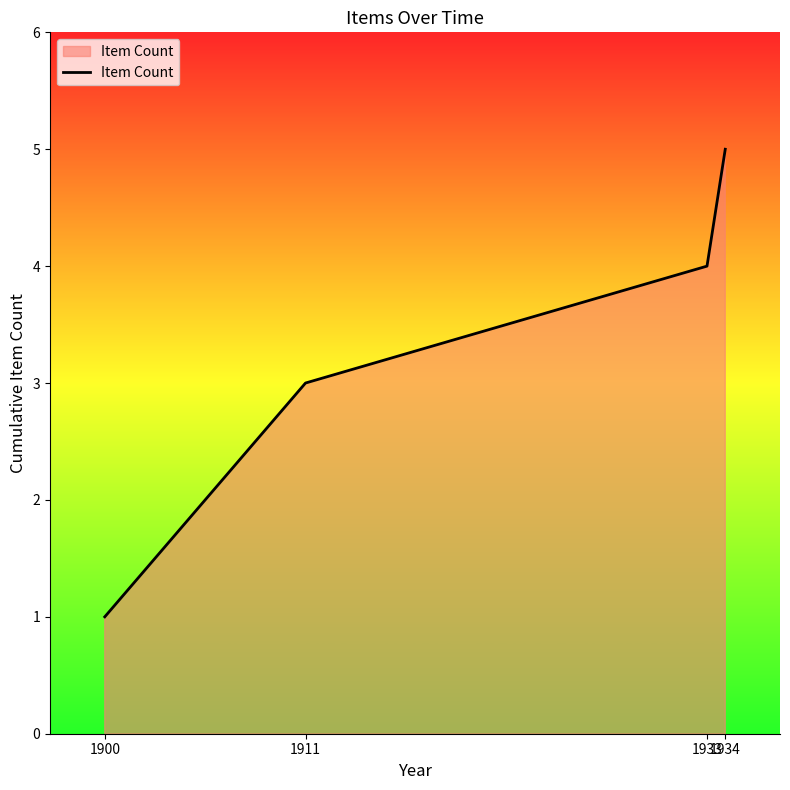

How many lines are shown in the chart?

1